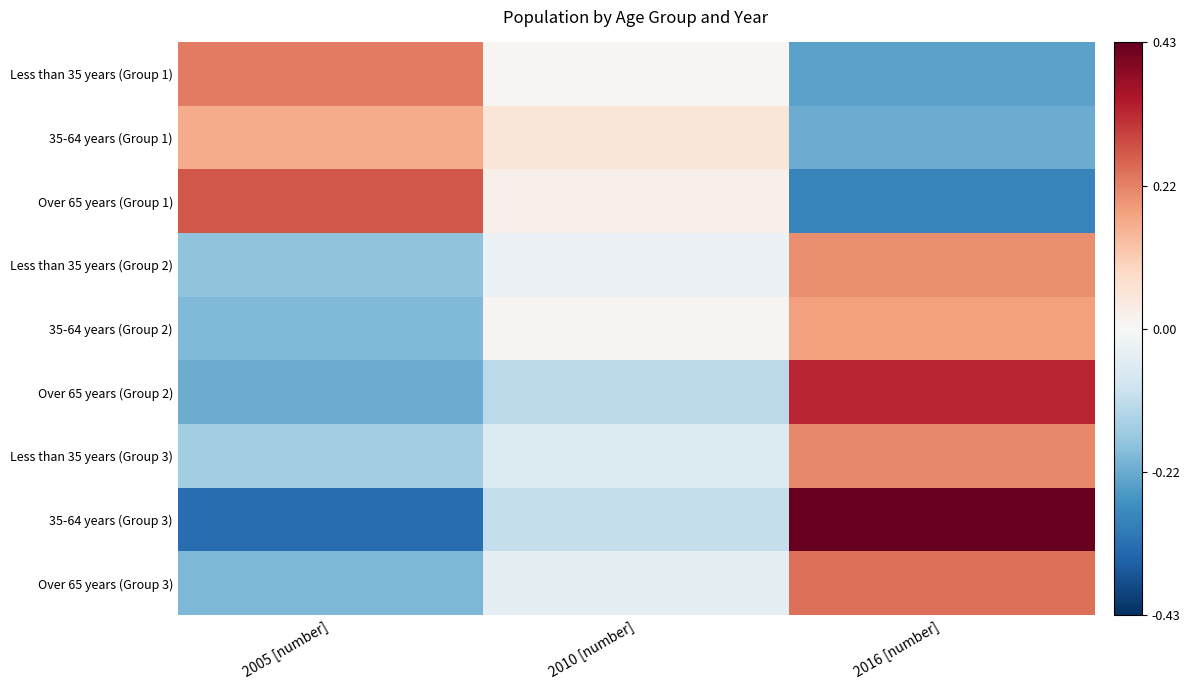

Between 2010 [number] and 2016 [number], which series saw the biggest shift?

35-64 years (Group 3)